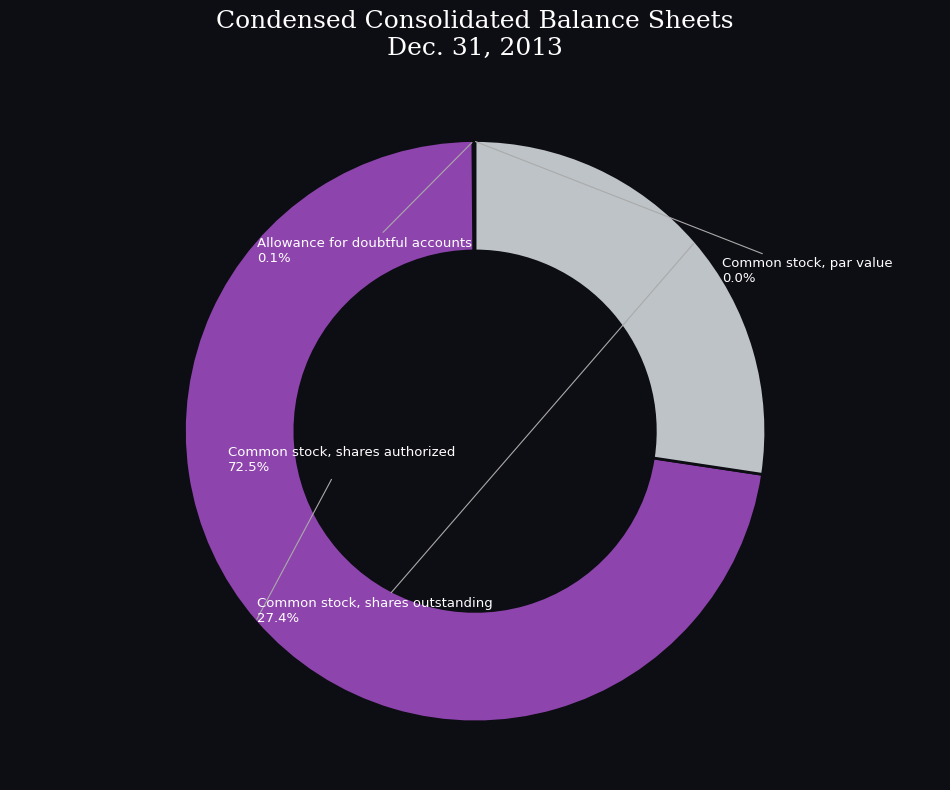

Rank the categories by value from lowest to highest.

Common stock, par value, Allowance for doubtful accounts, Common stock, shares outstanding, Common stock, shares authorized